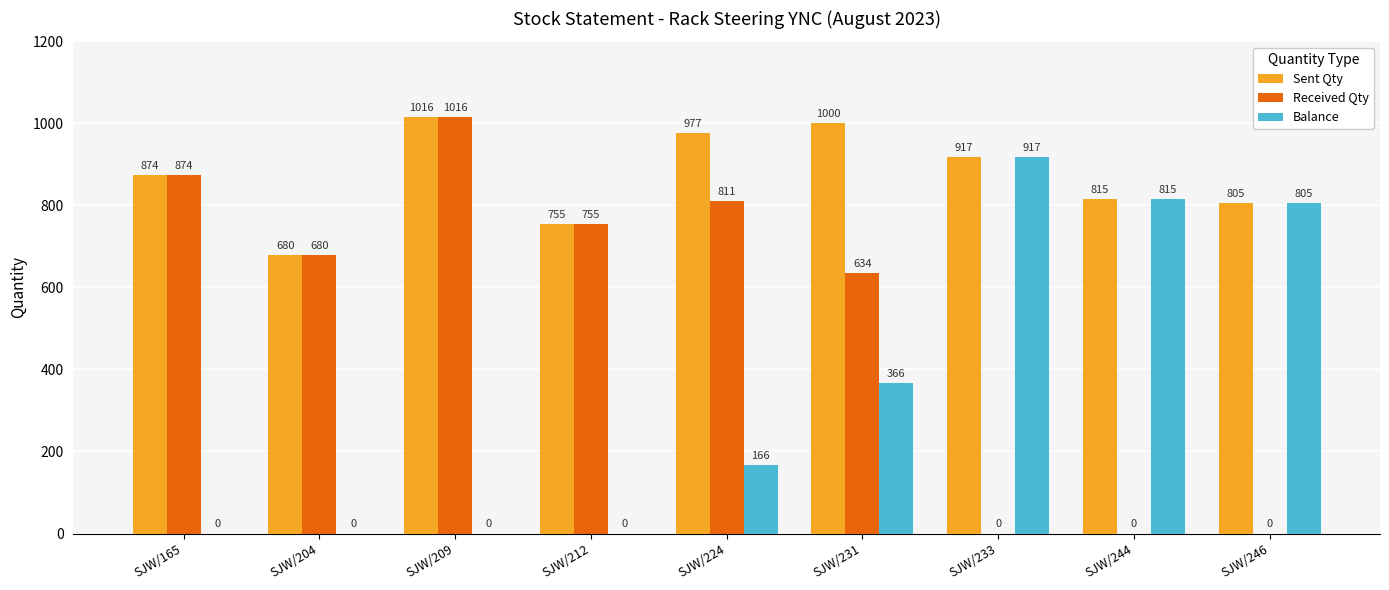

Reading right to left, extract all data points from this chart.

Sent Qty: SJW/246=805	SJW/244=815	SJW/233=917	SJW/231=1000	SJW/224=977	SJW/212=755	SJW/209=1016	SJW/204=680	SJW/165=874
Received Qty: SJW/246=0	SJW/244=0	SJW/233=0	SJW/231=634	SJW/224=811	SJW/212=755	SJW/209=1016	SJW/204=680	SJW/165=874
Balance: SJW/246=805	SJW/244=815	SJW/233=917	SJW/231=366	SJW/224=166	SJW/212=0	SJW/209=0	SJW/204=0	SJW/165=0